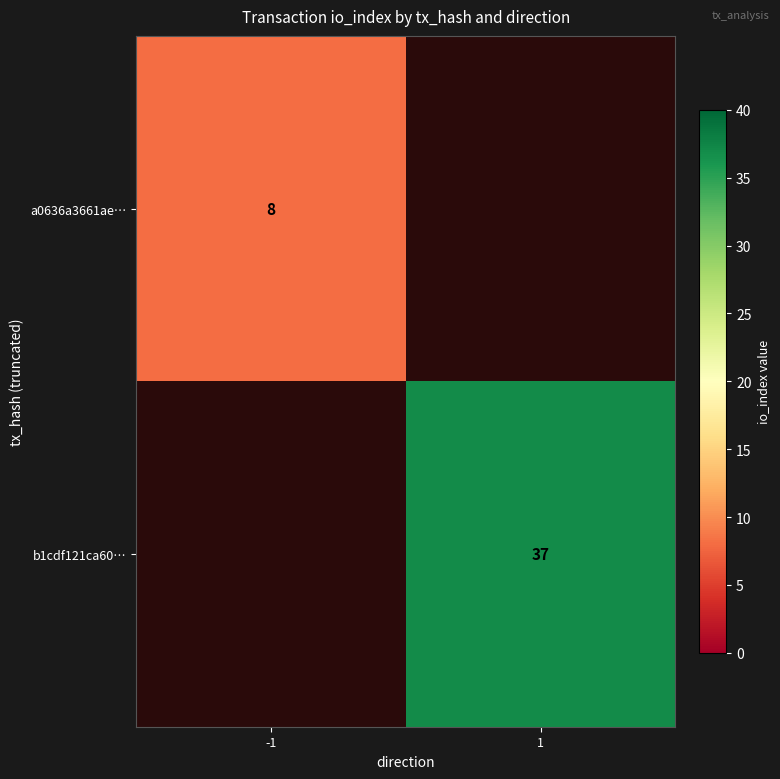

True or false: b1cdf121ca60… has a value of 37 at 1.

True